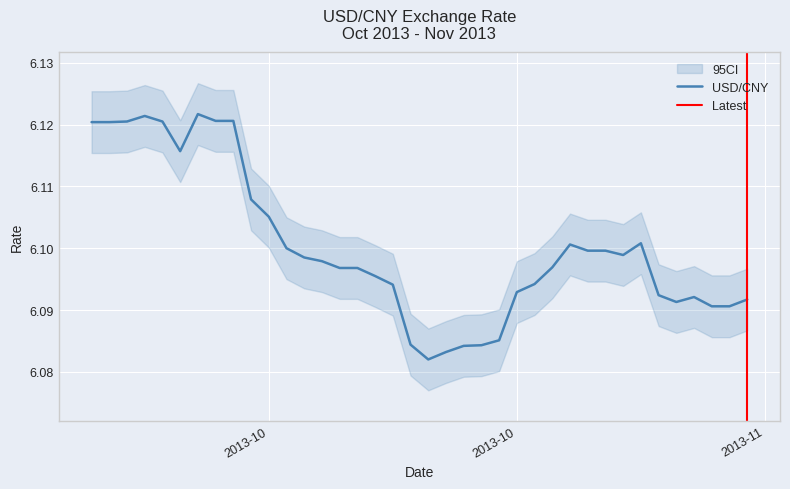

Read the value at 2013-10-16.

6.1